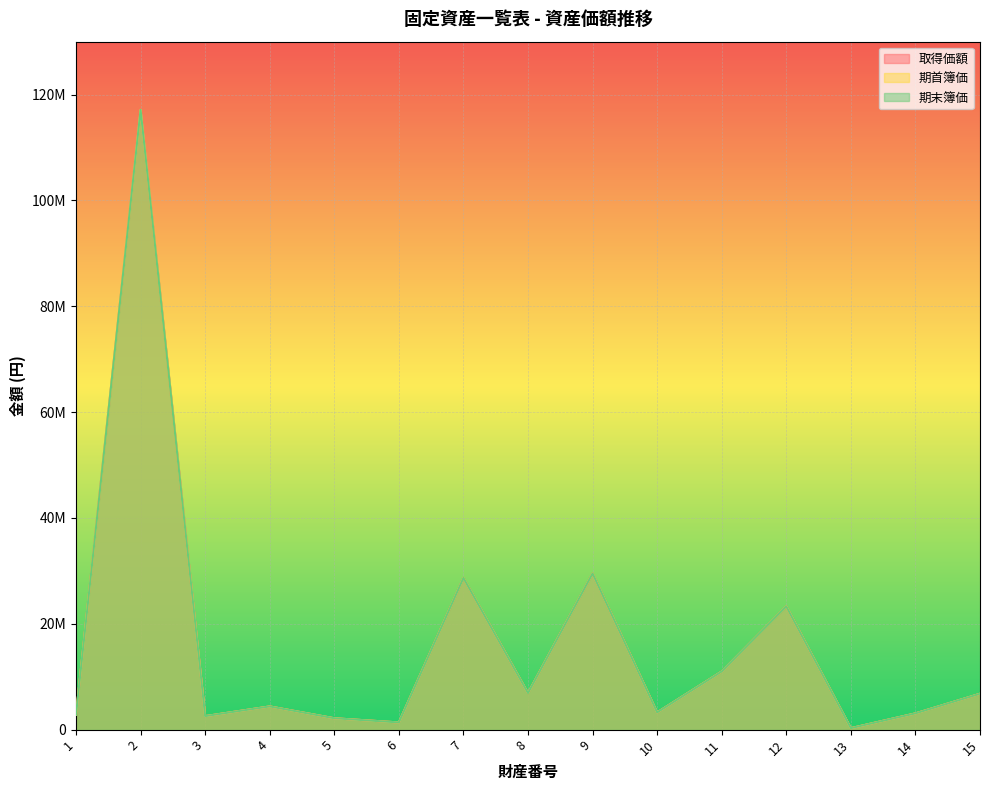

What is the difference between the 期末簿価 values at 6 and 12?

21924319